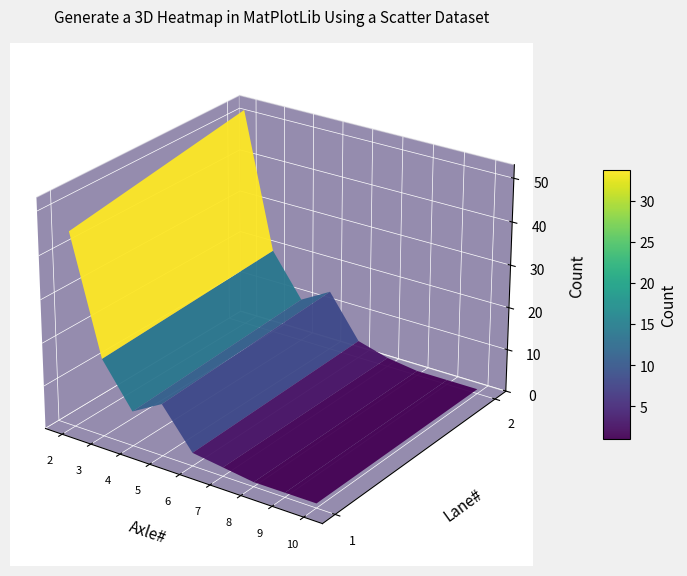

List the labels in order of value, largest first.

2_2, 1_2, 2_3, 1_3, 2_5, 1_5, 2_4, 1_4, 2_6, 1_6, 1_7, 2_7, 1_8, 1_9, 1_10, 2_8, 2_9, 2_10